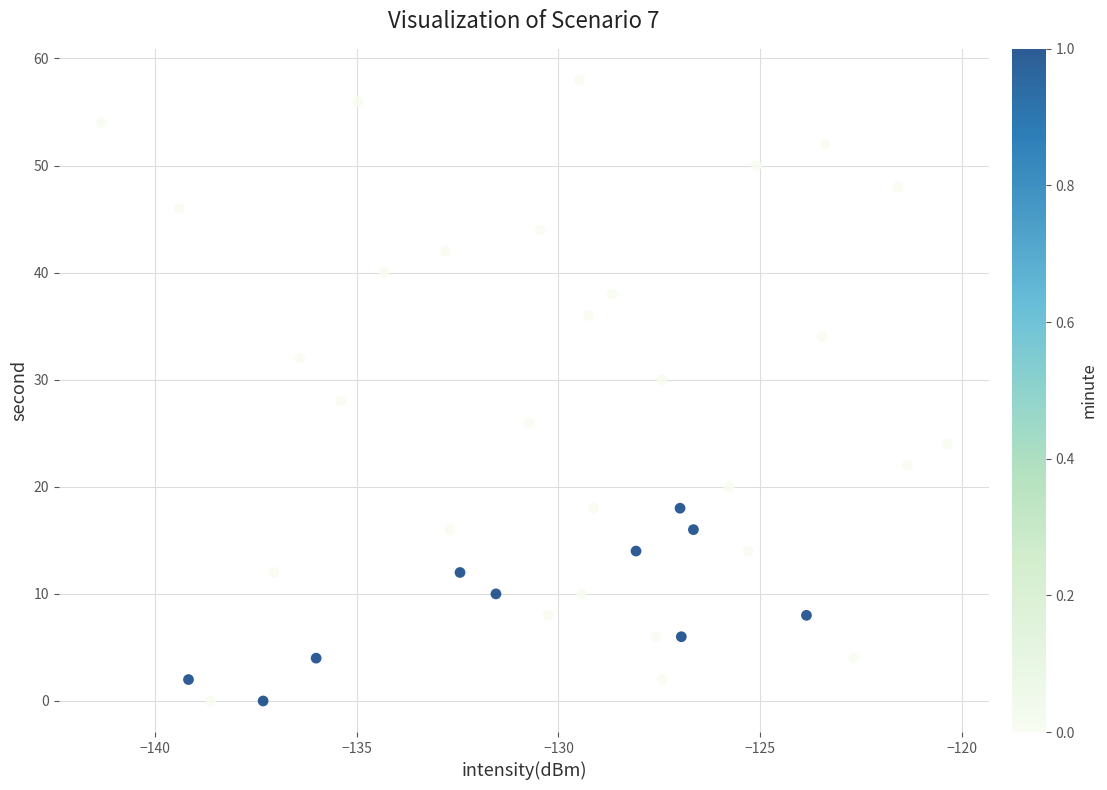

What is the range of Y values (max minus min)?

58